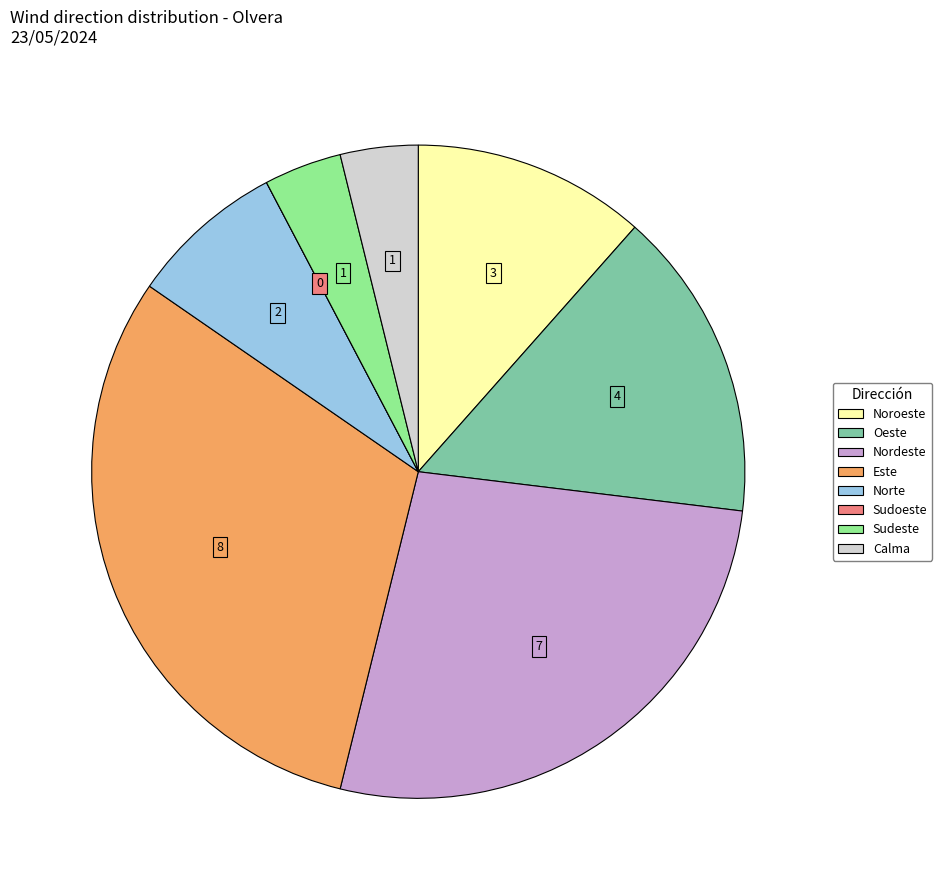

Between Calma and Oeste, which is larger?

Oeste